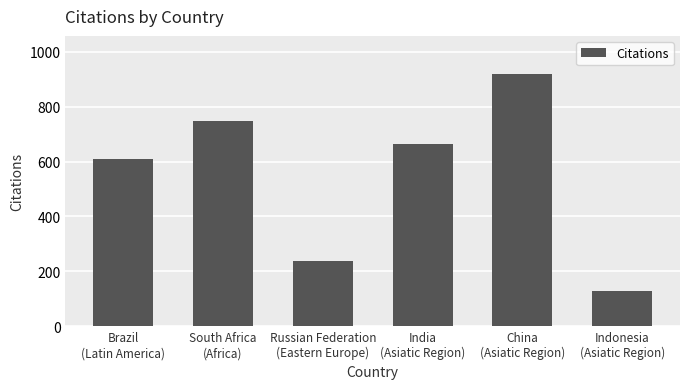

What is the difference between the maximum and minimum values?

792